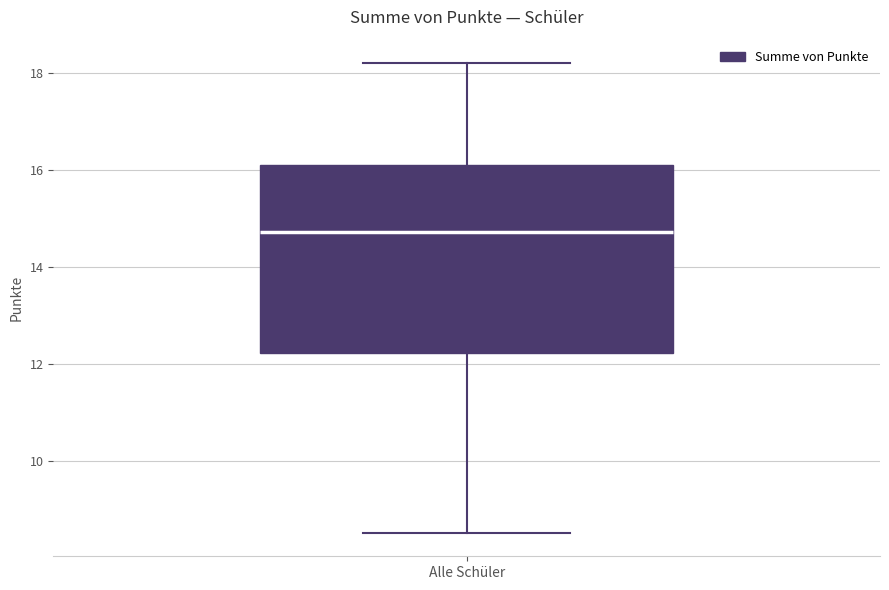

Transcribe this box plot: give where the median line is, the range the box spans, and where the two whiskers end, as read against the y-axis. The values are not printed on the chart, so give them approximately, as read against the axis.

median 14.8, box 12.2 to 16.2, whiskers 8.6 to 18.2